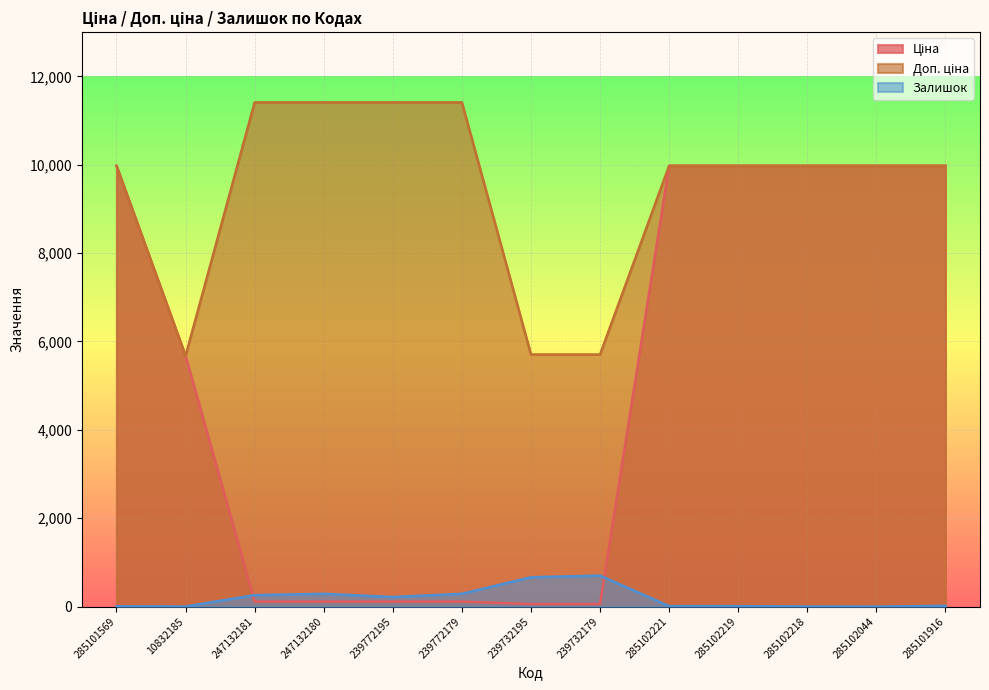

Reading left to right, transcribe all the data shown in this chart.

Ціна: 9975.0	5673.8	114.1	114.1	114.1	114.1	57.0	57.0	9975.0	9975.0	9975.0	9975.0	9975.0
Доп. ціна: 9975.0	5673.8	11410.0	11410.0	11410.0	11410.0	5705.0	5705.0	9975.0	9975.0	9975.0	9975.0	9975.0
Залишок: 7.0	3.0	260.0	290.0	218.0	290.0	665.0	702.0	11.0	11.0	3.0	1.0	17.0